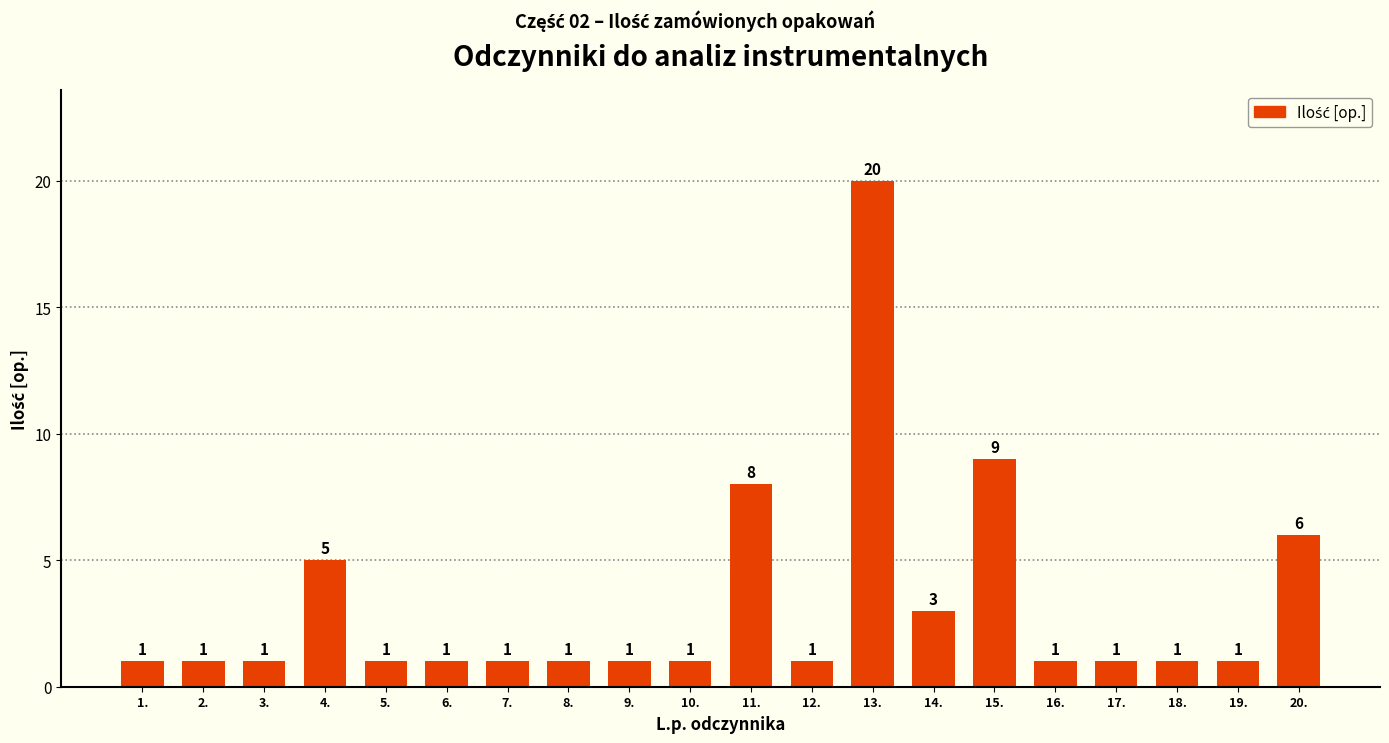

Count the number of categories in the chart.

20